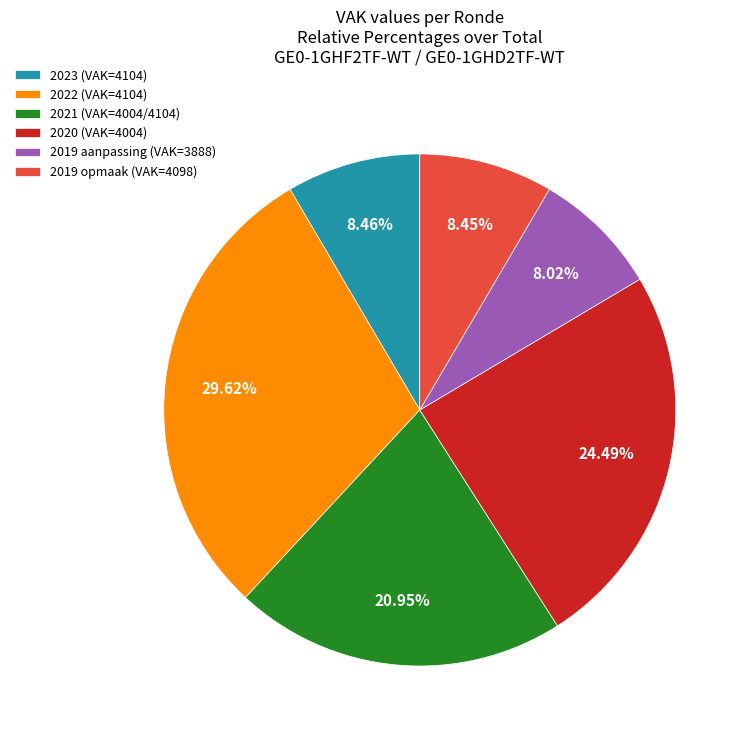

Count the number of slices in the pie.

6